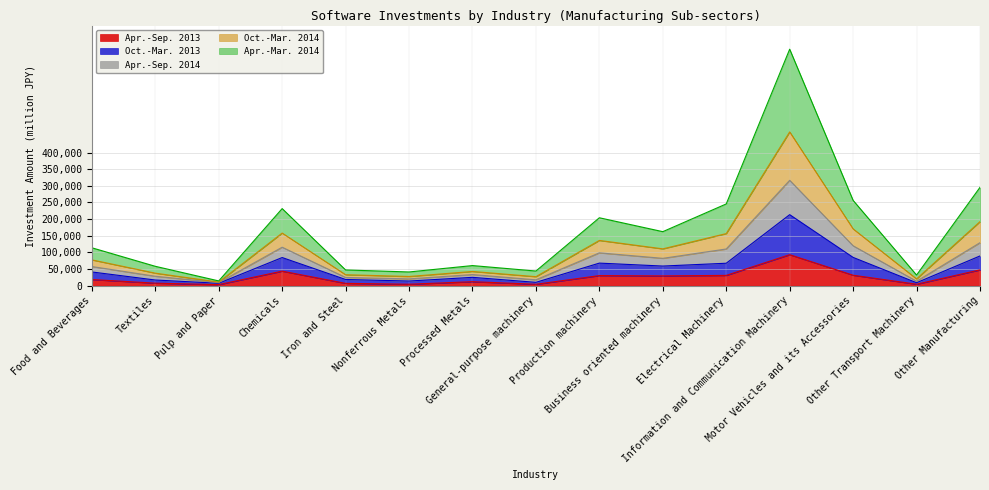

The value of Oct.-Mar. 2013 at Motor Vehicles and its Accessories is 46922. True or false?

False